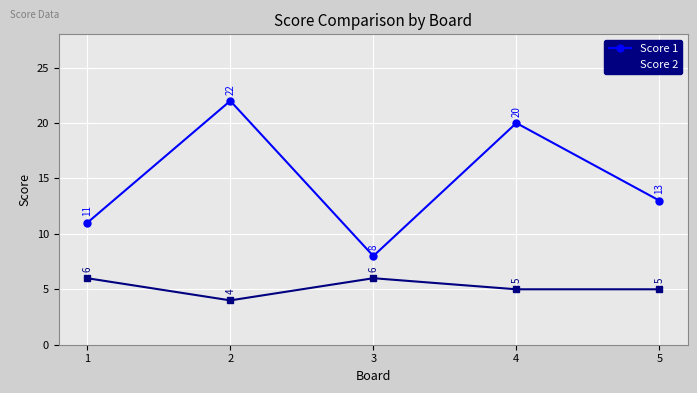

What is the difference between the maximum and minimum values in the Score 1 series?

14